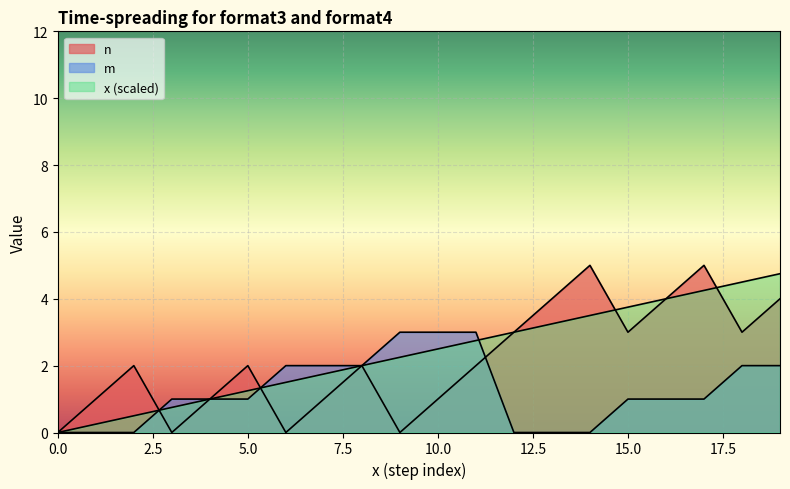

At which category is the sum across all series the highest?

19